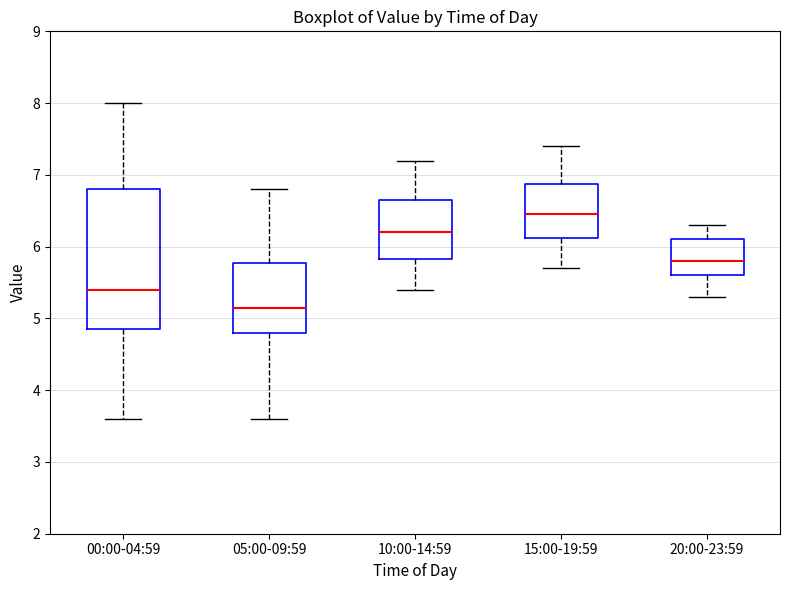

Comparing the boxes themselves (not the whiskers), which one is the tallest?

00:00-04:59